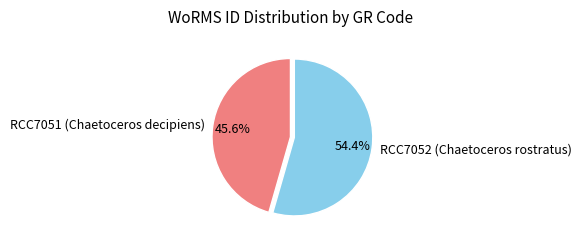

What percentage is the RCC7052 (Chaetoceros rostratus) slice, to the nearest percent?

54%